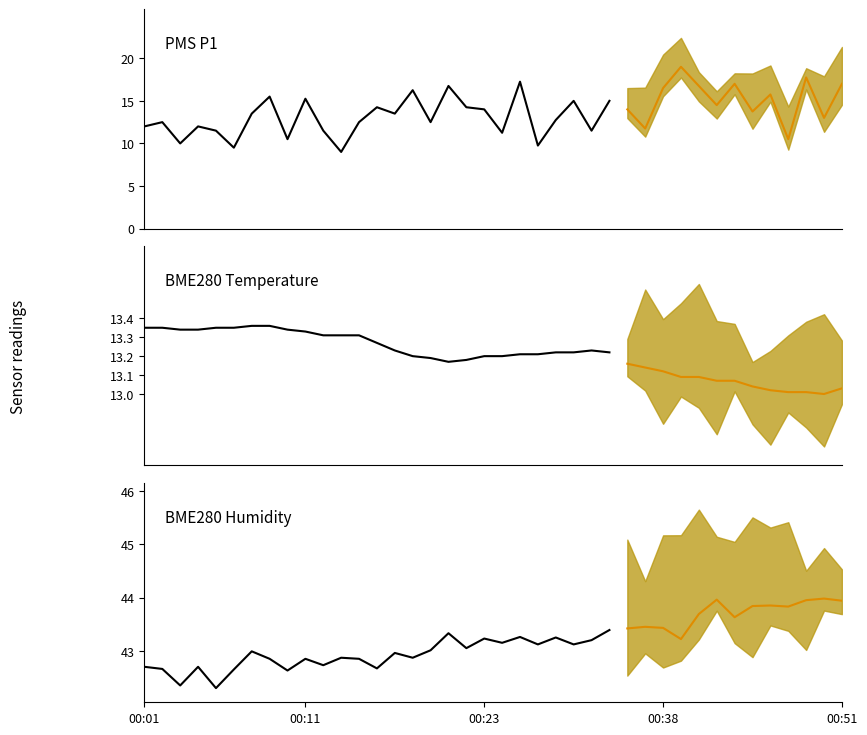

In BME280_humidity, how many points are lower than both neighbors (excluding endpoints)?

13